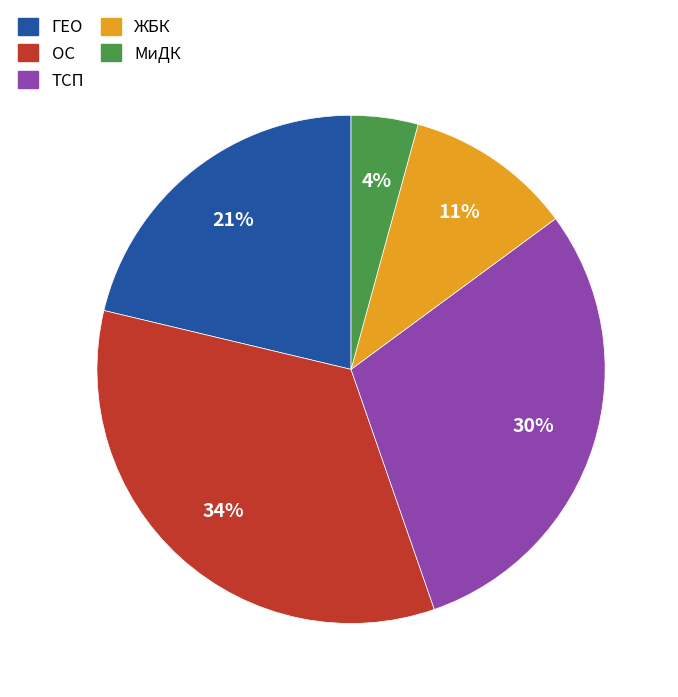

Is there any slice that represents more than half of the pie?

No